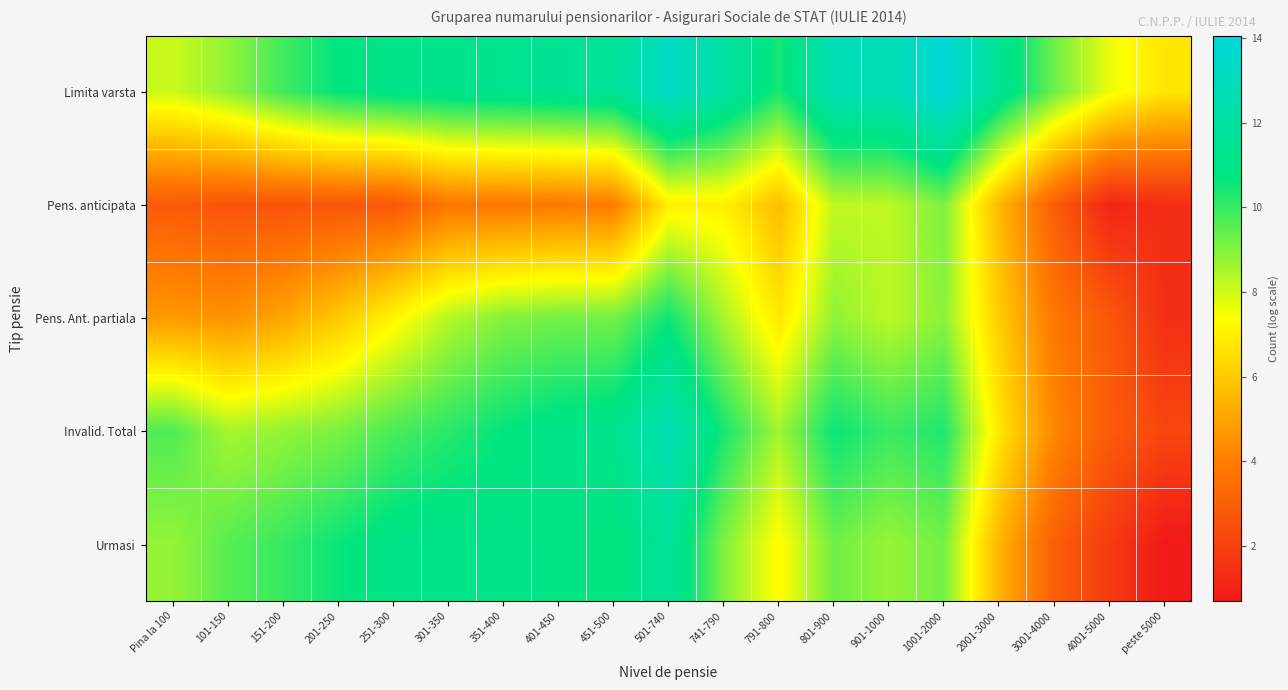

What is the total value across all series at 151-200?

36.4